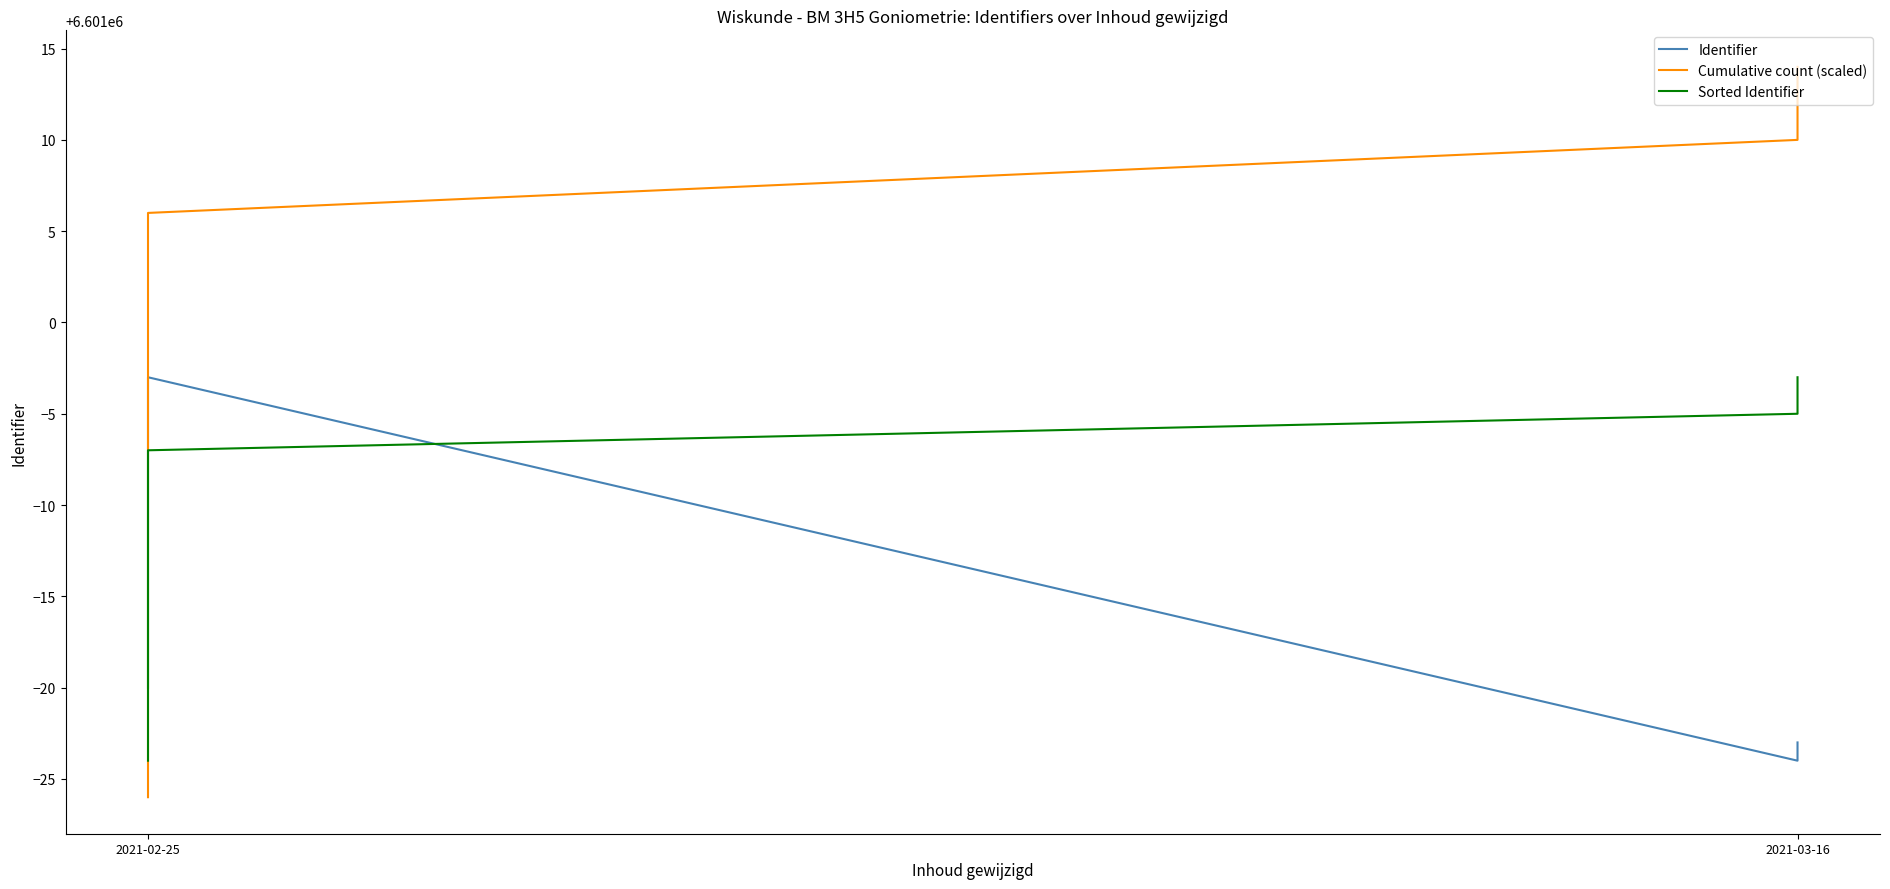

What is the difference between the Identifier values at 2 and 6?

7